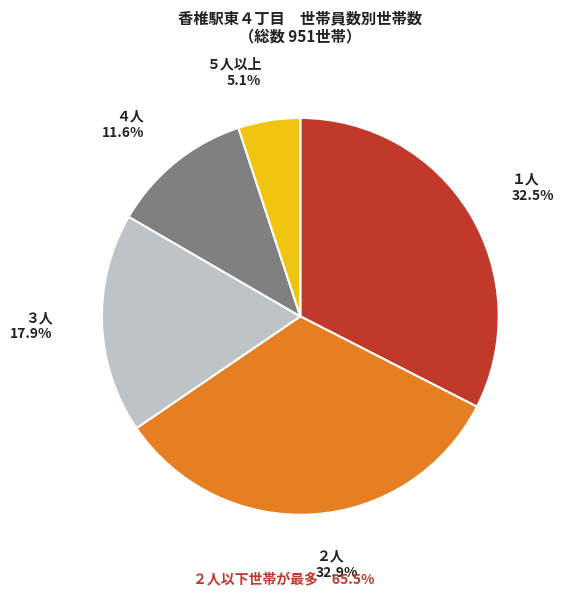

To the nearest percent, what is the average slice percentage?

20%